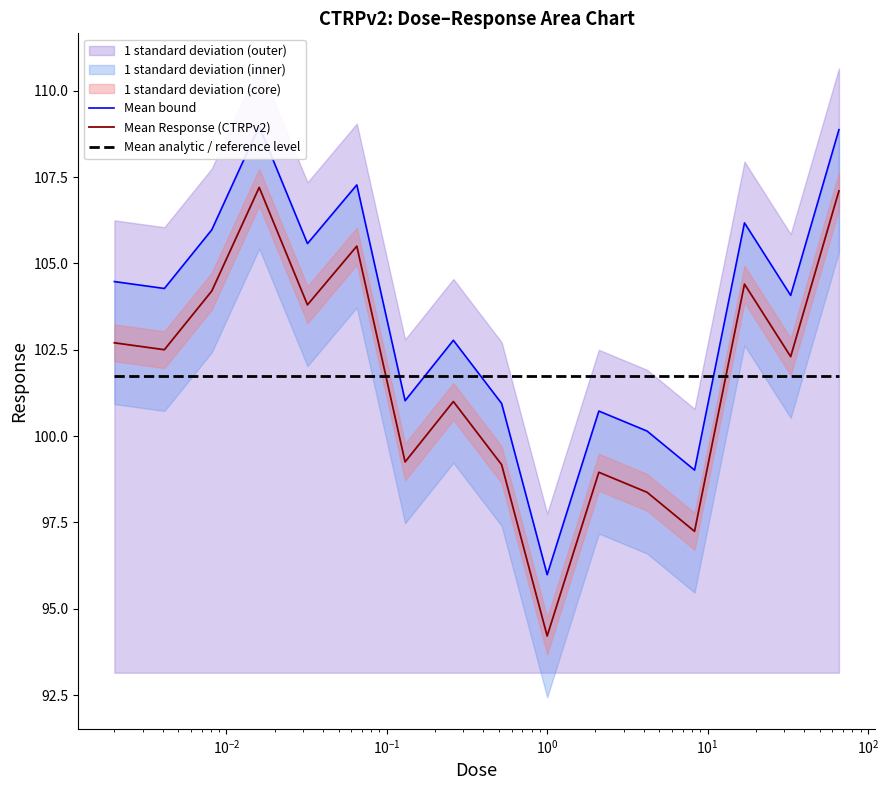

Which series ends up on top after the final intersection of Mean Response (CTRPv2) and Mean analytic / reference level?

Mean Response (CTRPv2)